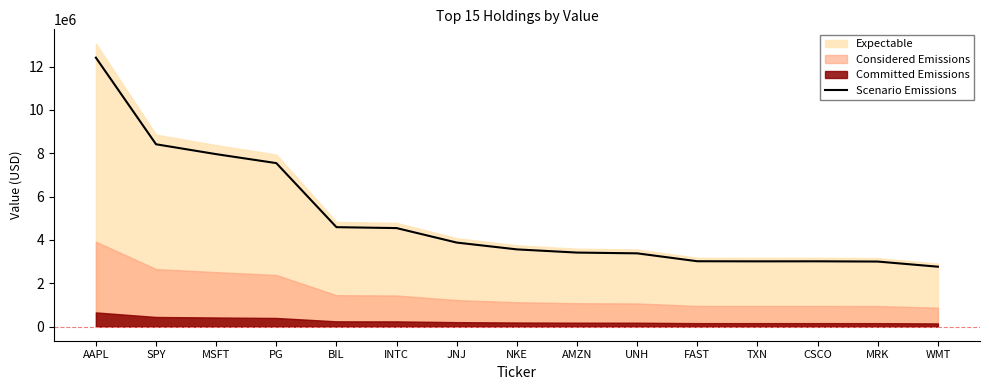

What is the difference between the values at CSCO and UNH?

367650